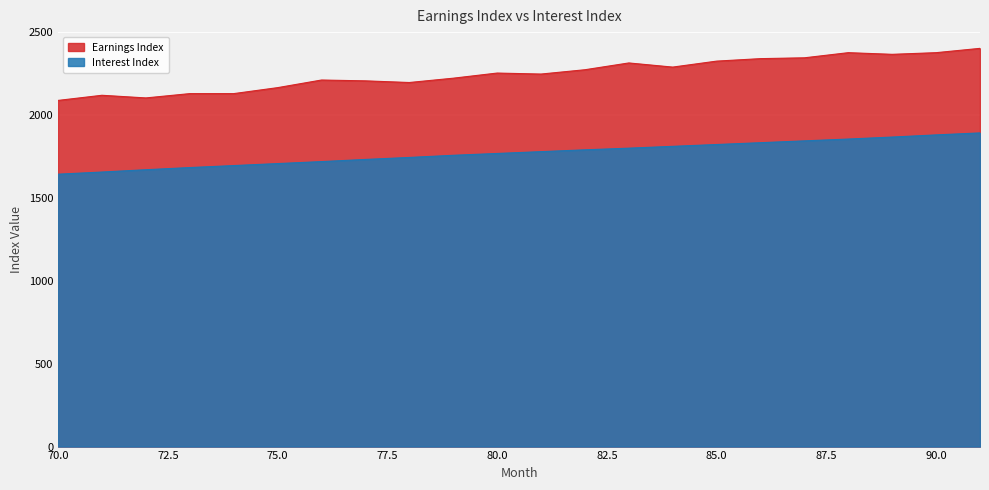

Reading left to right, list all the values displayed in this chart.

Earnings Index: 2088	2119	2103	2129	2129	2165	2211	2206	2196	2222	2253	2247	2273	2314	2289	2325	2340	2345	2376	2366	2376	2402
Interest Index: 1643	1656	1670	1683	1695	1707	1719	1732	1744	1757	1768	1779	1790	1800	1811	1822	1833	1844	1855	1867	1880	1892